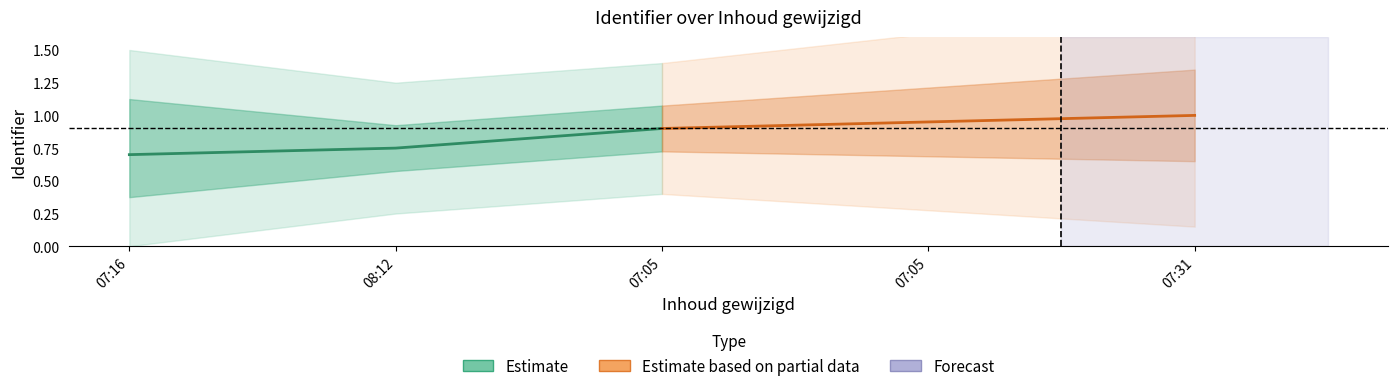

At which category is the sum across all series the highest?

07:05